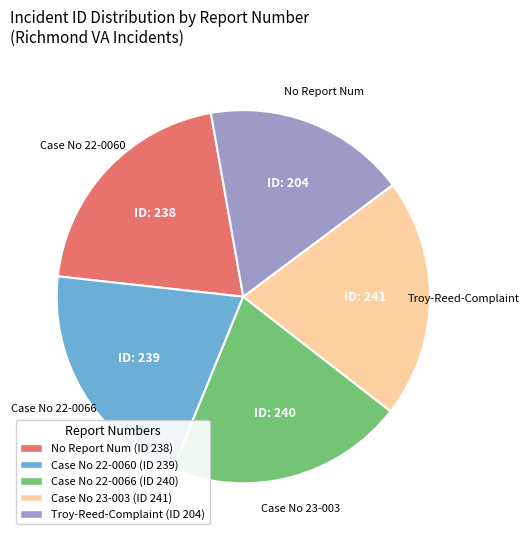

Does any single category account for the majority?

No